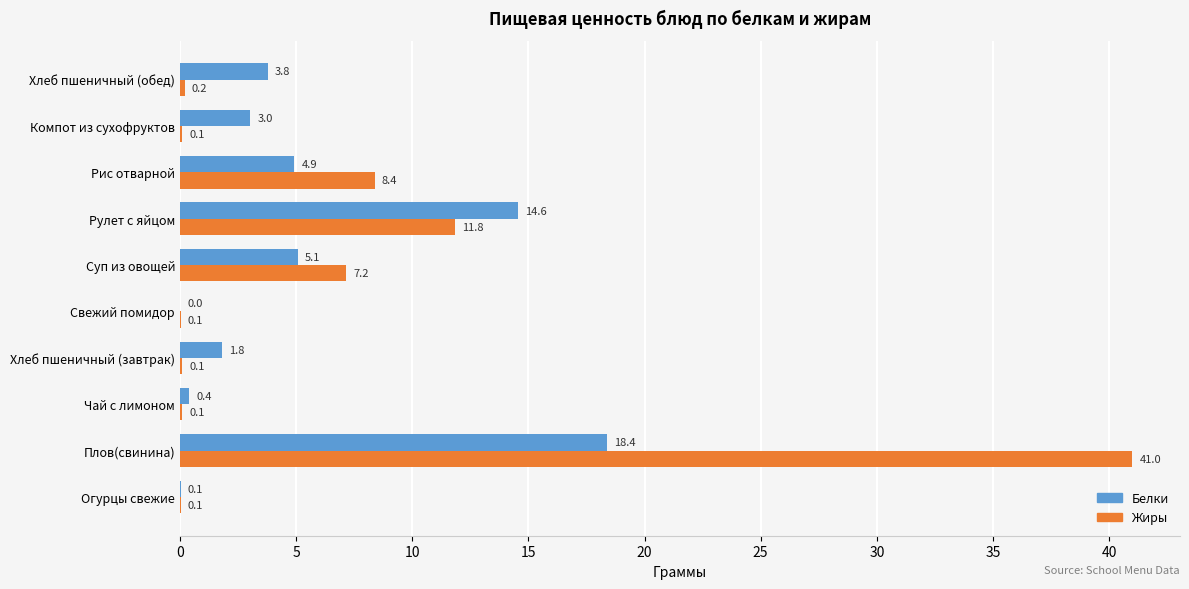

Which series changed the most between Хлеб пшеничный (завтрак) and Рулет с яйцом?

Белки